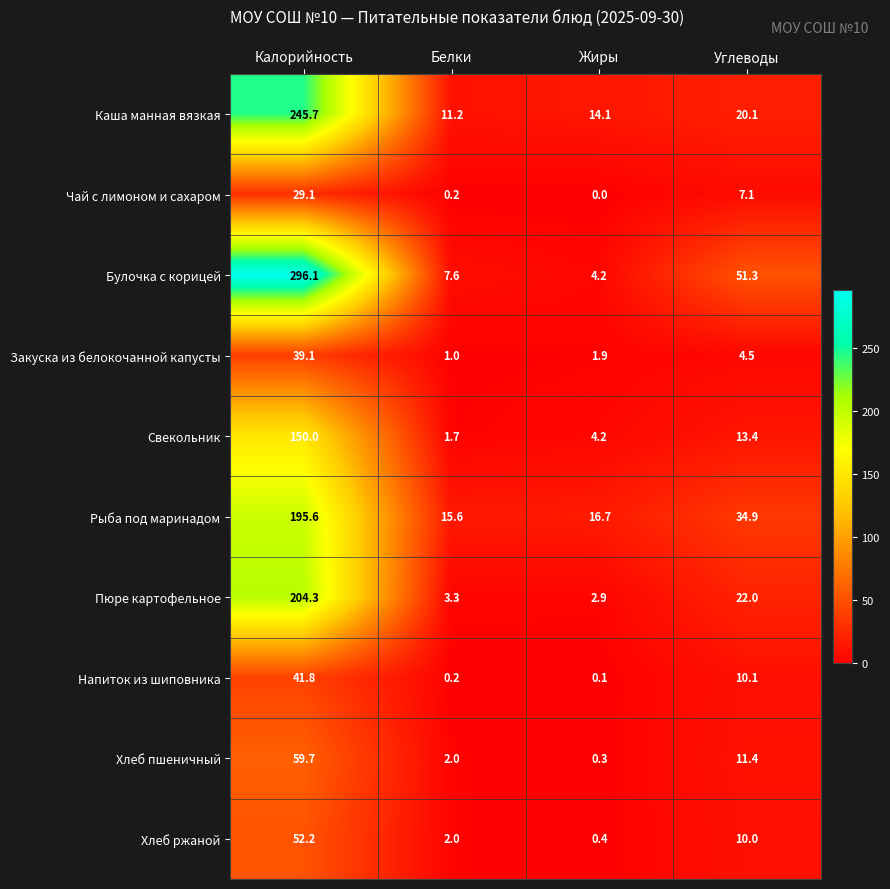

What is the greatest value displayed?

296.1